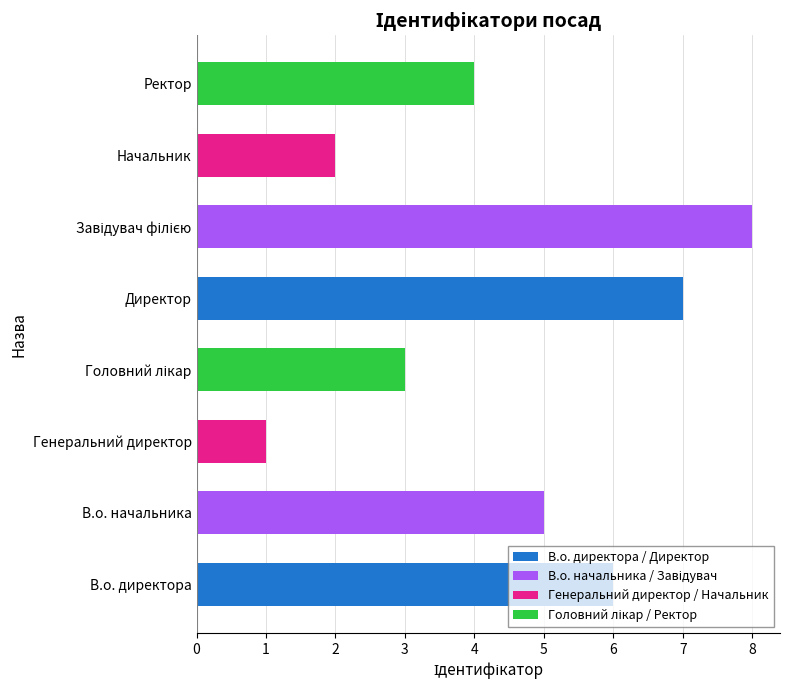

What is the sum of all values?

36